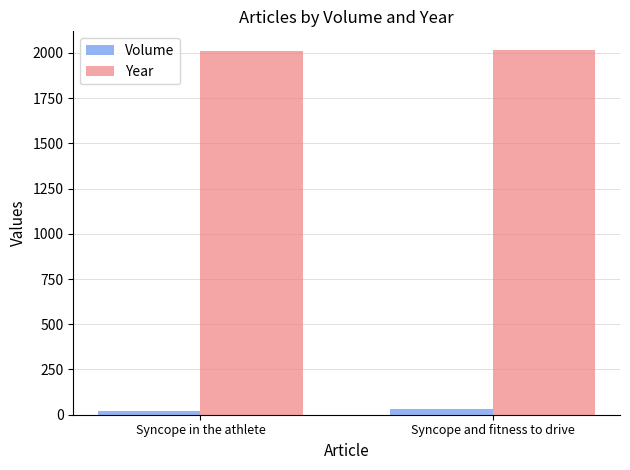

What is the sum of all Year values?

4030